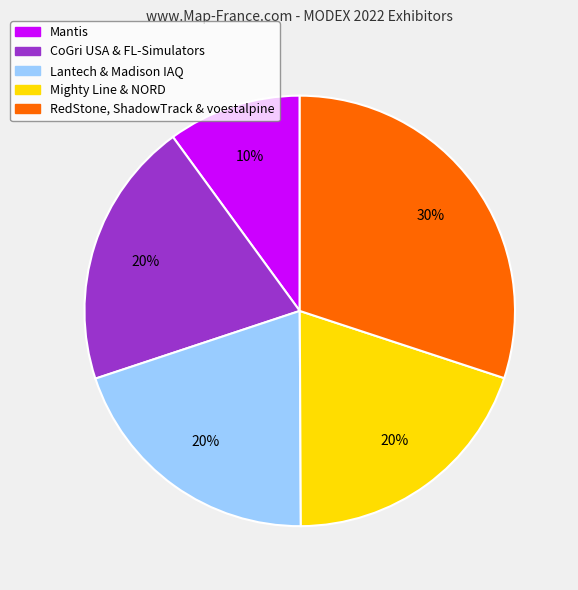

How many slices are in this pie chart?

5